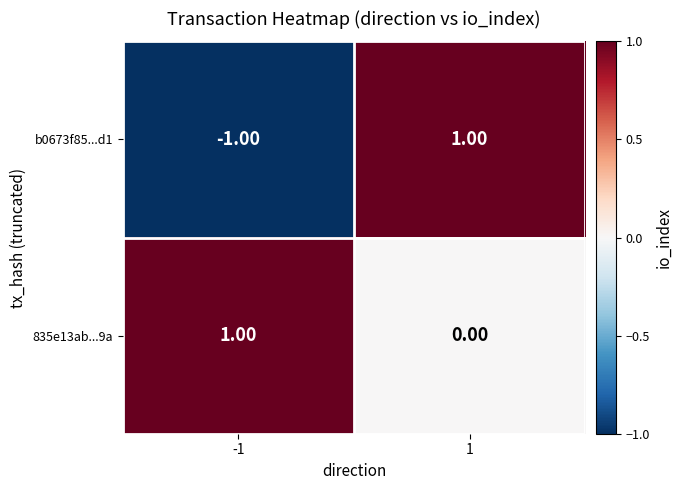

Which series has the largest total across all categories?

835e13ab...9a